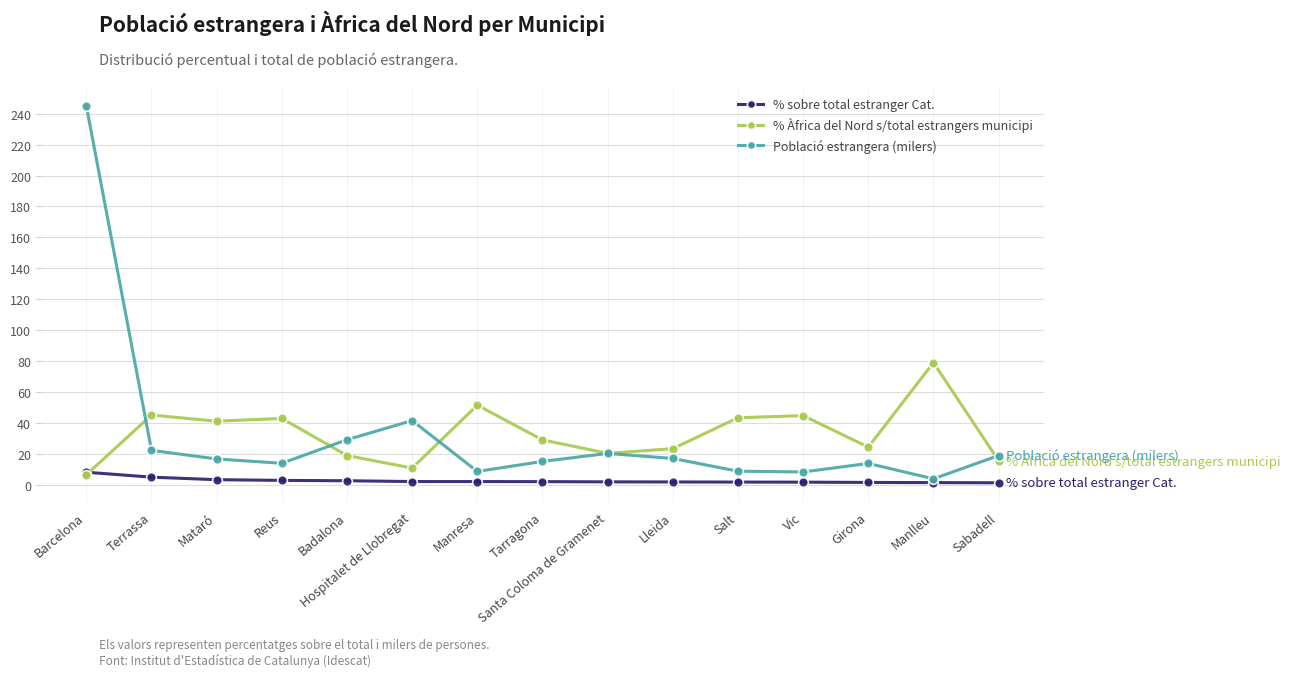

How many lines are shown in the chart?

3